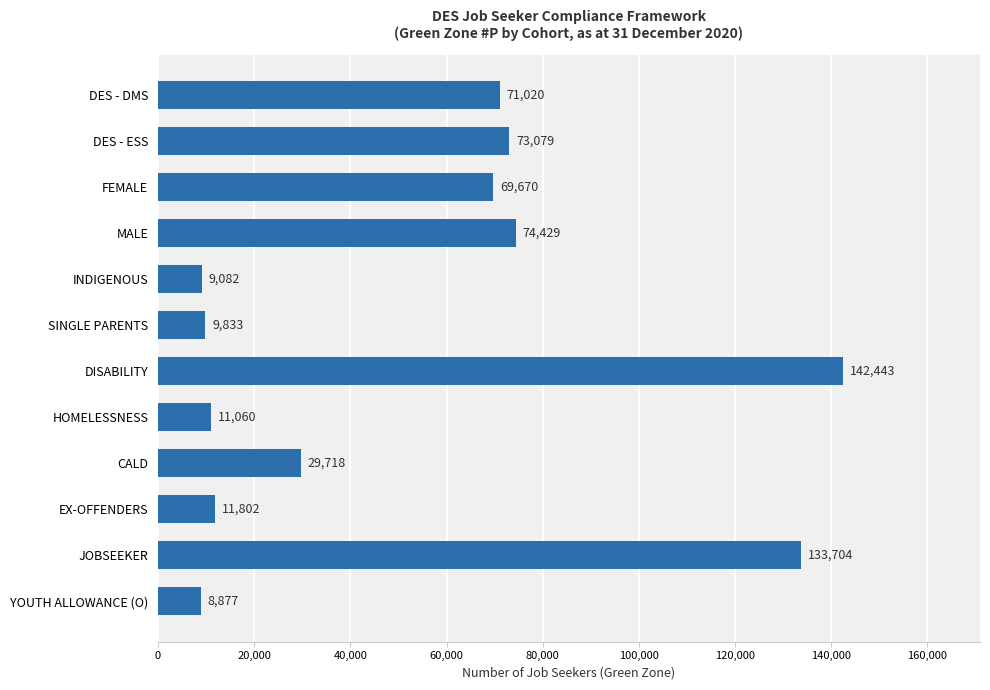

Reading bottom to top, transcribe all the data shown in this chart.

YOUTH ALLOWANCE (O)=8877	JOBSEEKER=133704	EX-OFFENDERS=11802	CALD=29718	HOMELESSNESS=11060	DISABILITY=142443	SINGLE PARENTS=9833	INDIGENOUS=9082	MALE=74429	FEMALE=69670	DES - ESS=73079	DES - DMS=71020